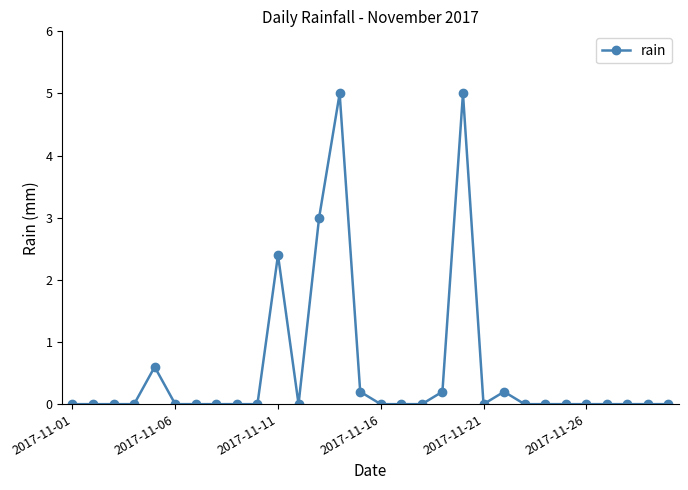

What is the sum of all values?

16.6